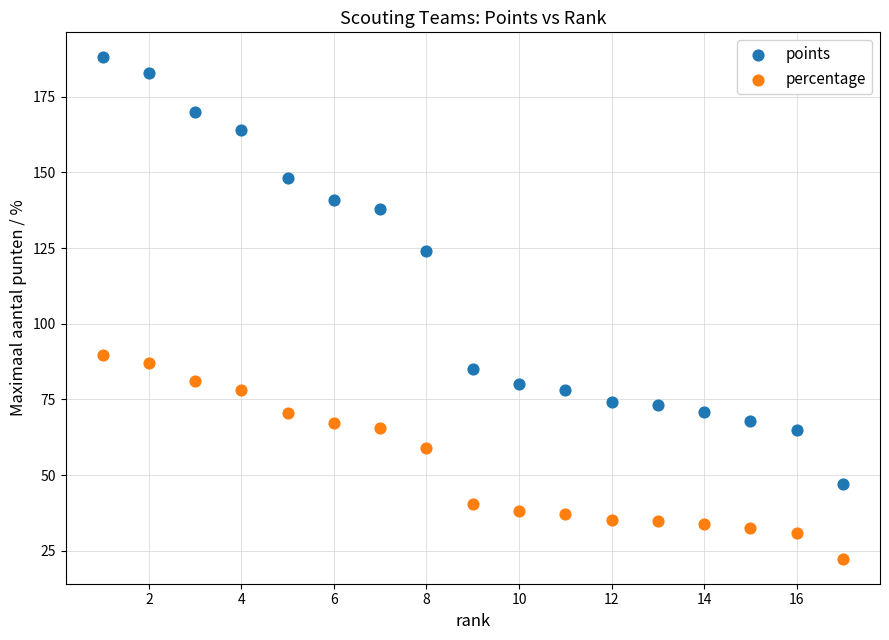

What are all the series names shown in the legend?

points, percentage